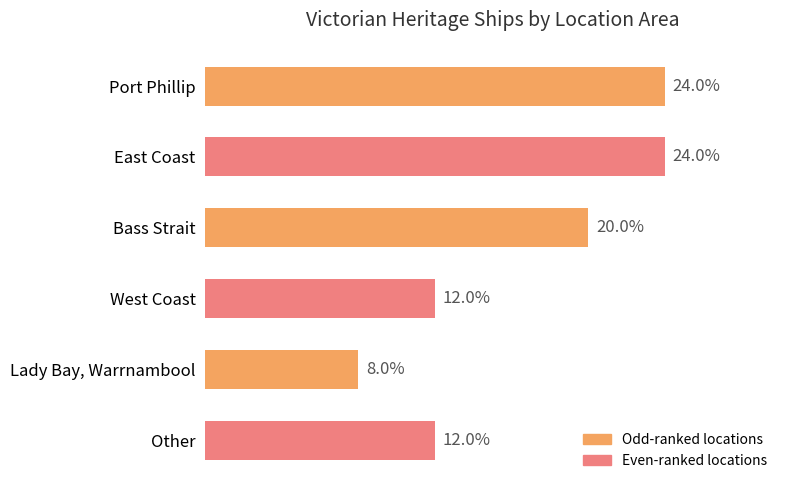

Does the chart contain any negative values?

No